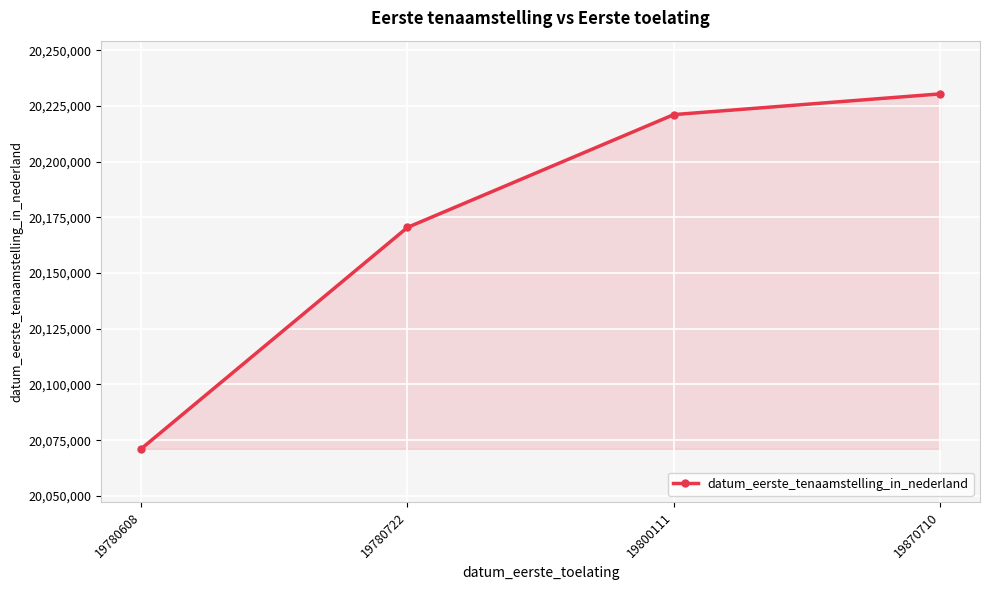

How many data points does each series have?

4